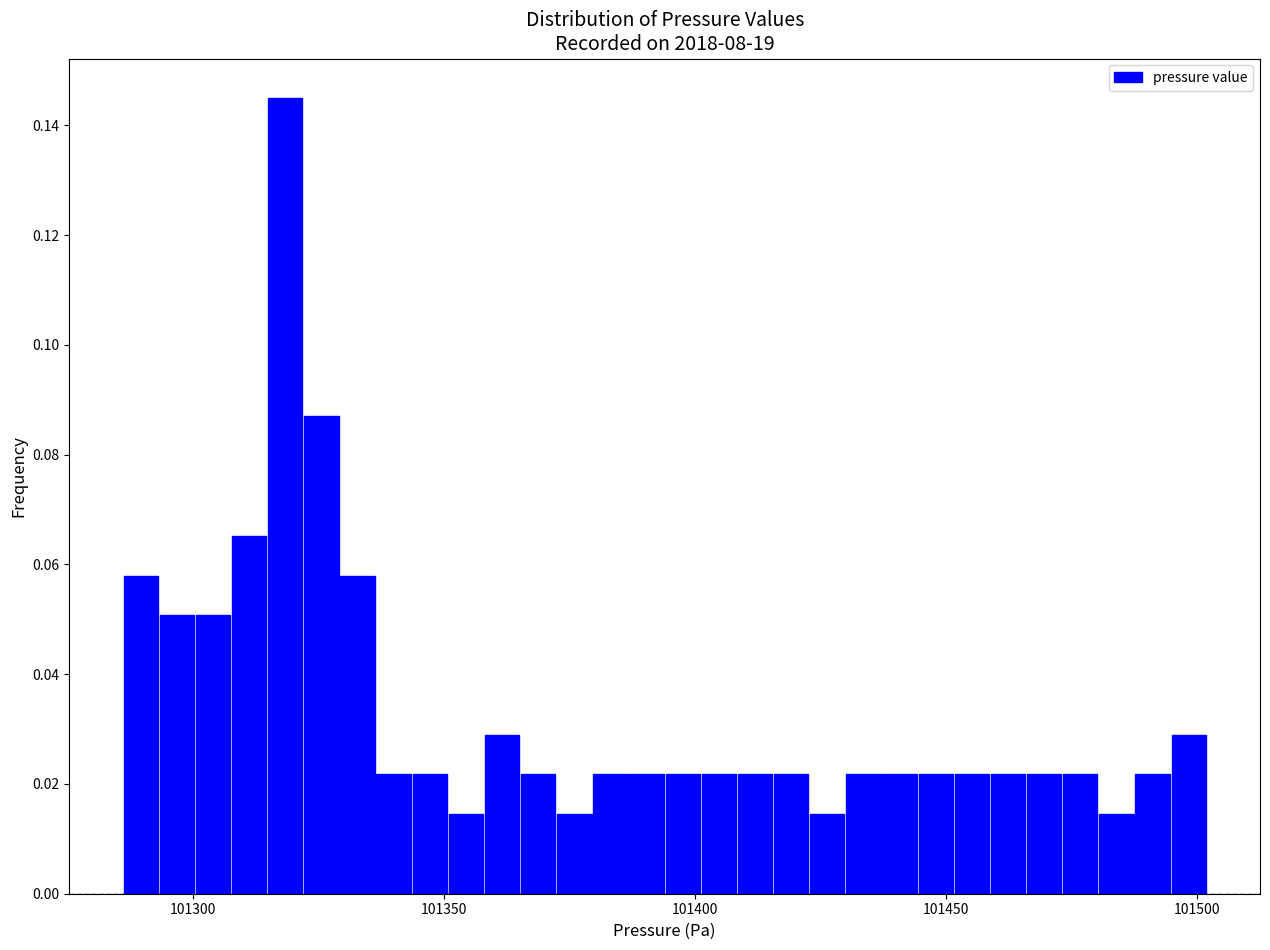

Around what value on the x-axis is the tallest bar? Give the approximate position of its centre, as read against the axis.

101320